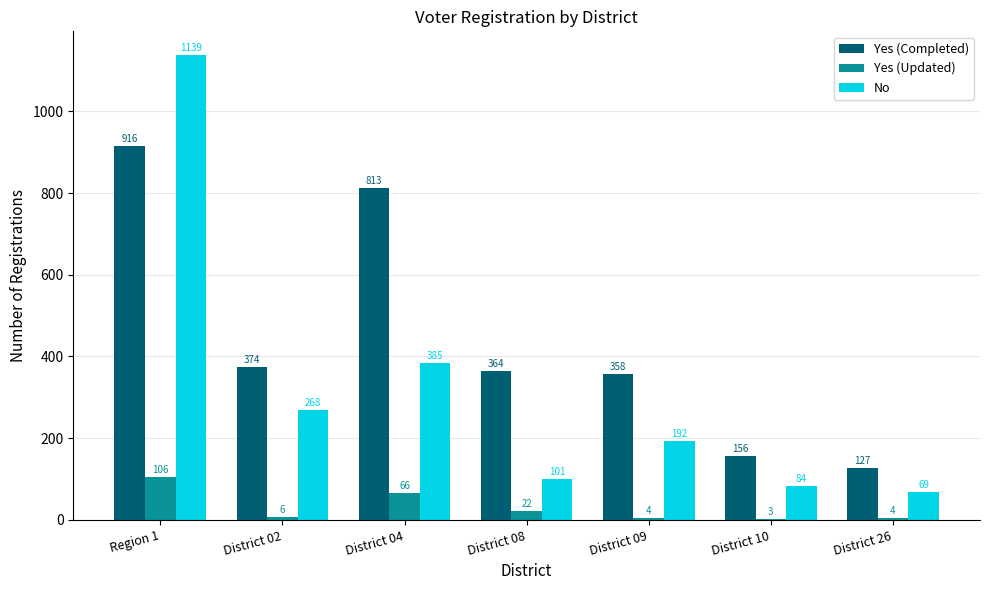

Reading left to right, transcribe all the data shown in this chart.

Yes (Completed): 916	374	813	364	358	156	127
Yes (Updated): 106	6	66	22	4	3	4
No: 1139	268	385	101	192	84	69